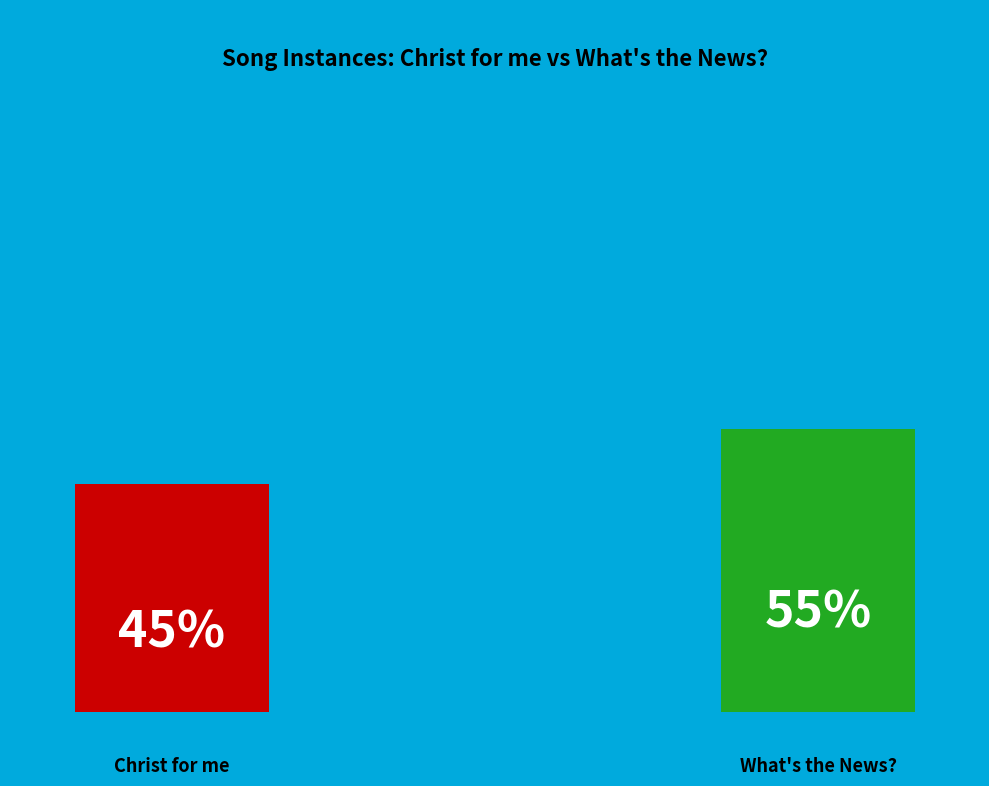

Does Christ for me represent more than half of the total?

No